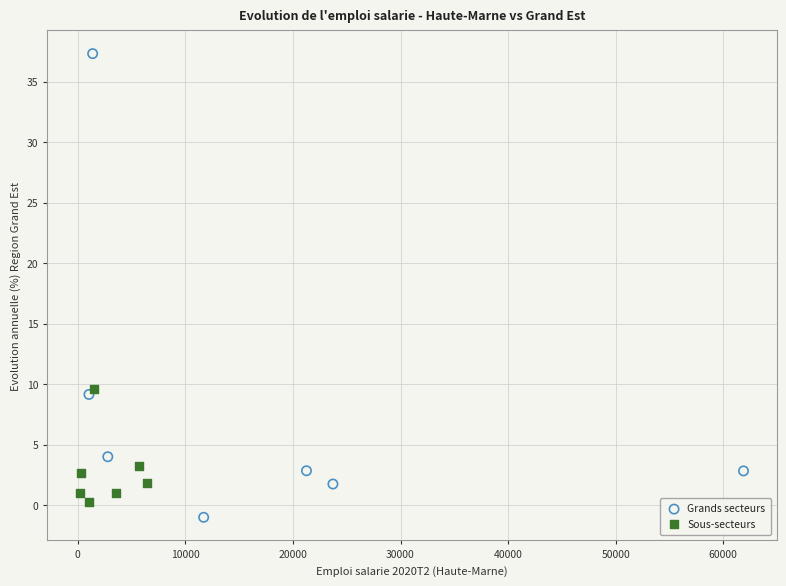

What are all the series names shown in the legend?

Grands secteurs, Sous-secteurs